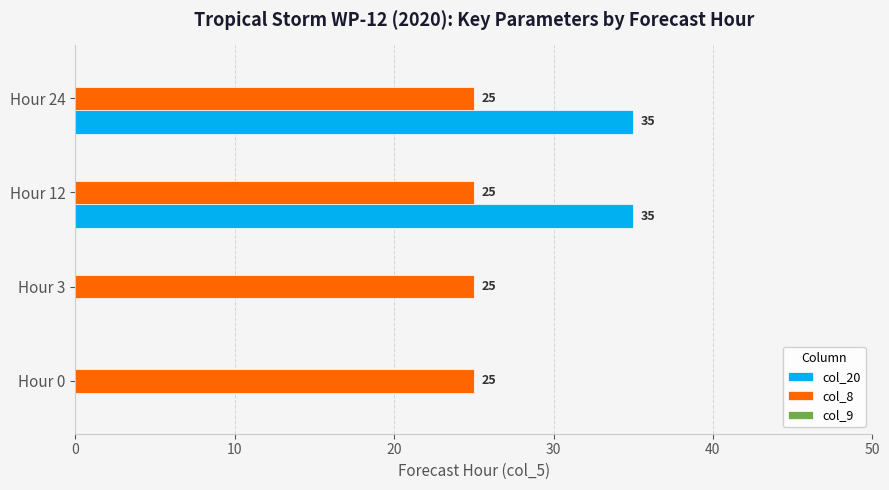

True or false: col_8 has a value of 40 at Hour 3.

False